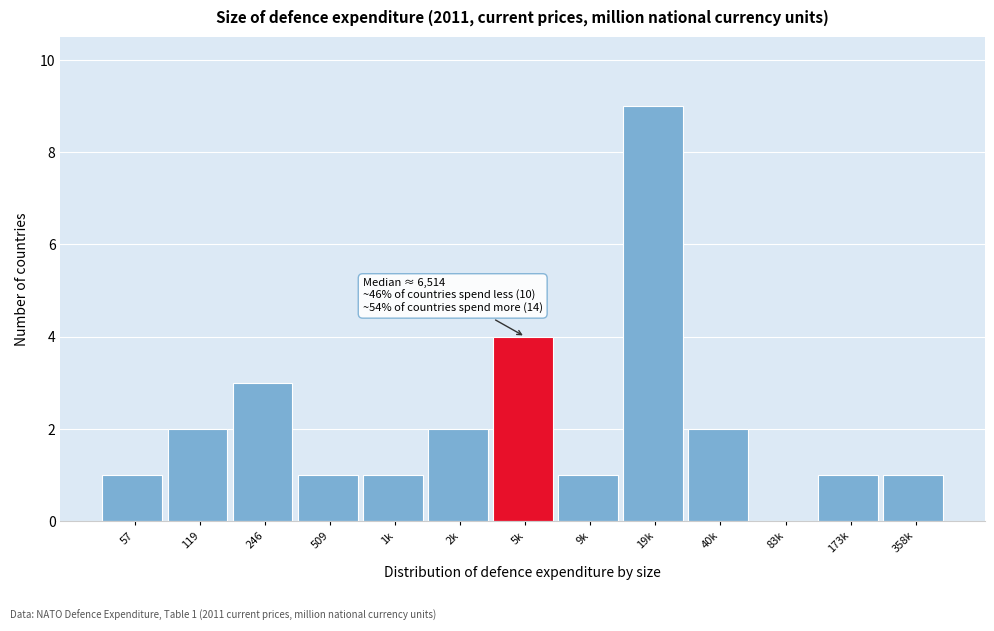

Reading left to right, transcribe all the data shown in this chart.

57=1	119=2	246=3	509=1	1k=1	2k=2	5k=4	9k=1	19k=9	40k=2	83k=0	173k=1	358k=1